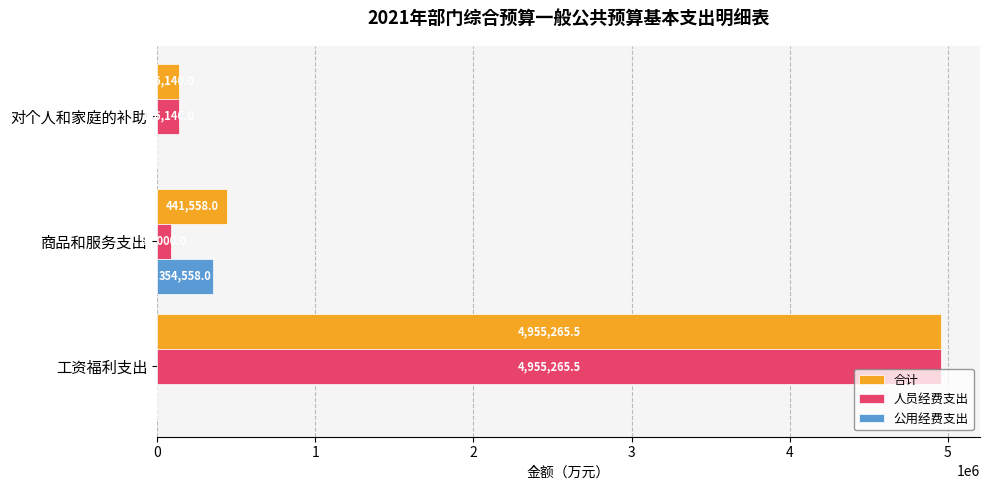

What is the sum of all 人员经费支出 values?

5178405.5